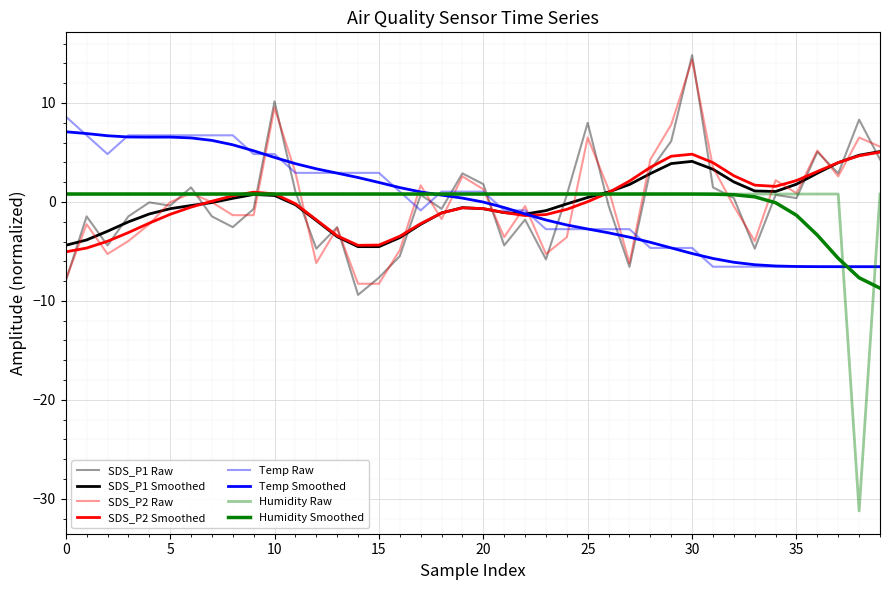

Does the chart have visible grid lines?

Yes